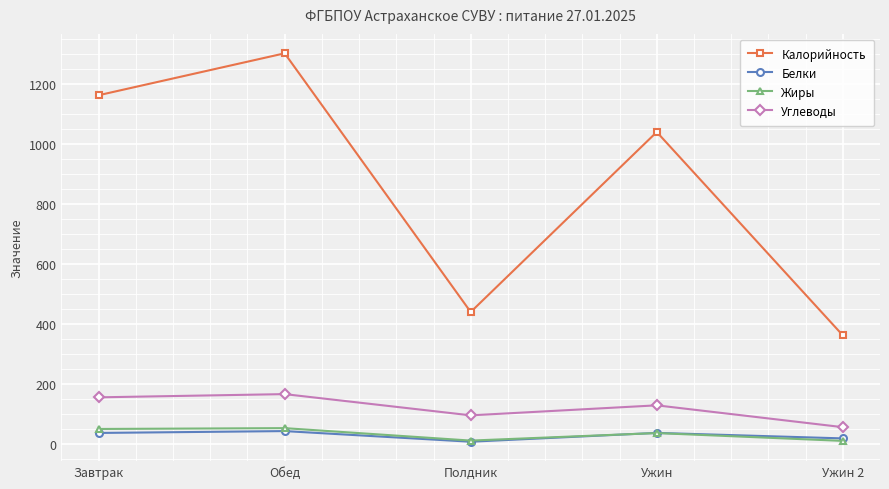

What is the minimum value for Белки?

6.5